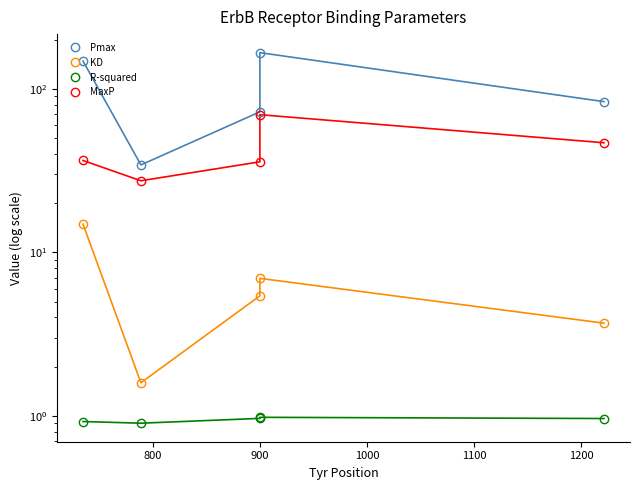

Is the value of Pmax at 800 greater than the value of KD at 700?

Yes